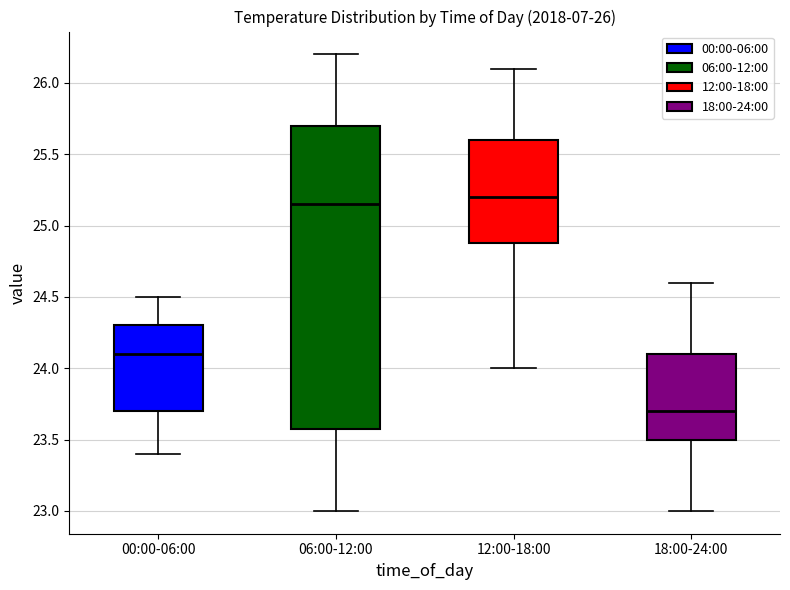

Where is the upper edge of the box for 06:00-12:00 on the y-axis? The values are not printed on the chart, so give them approximately, as read against the axis.

25.70